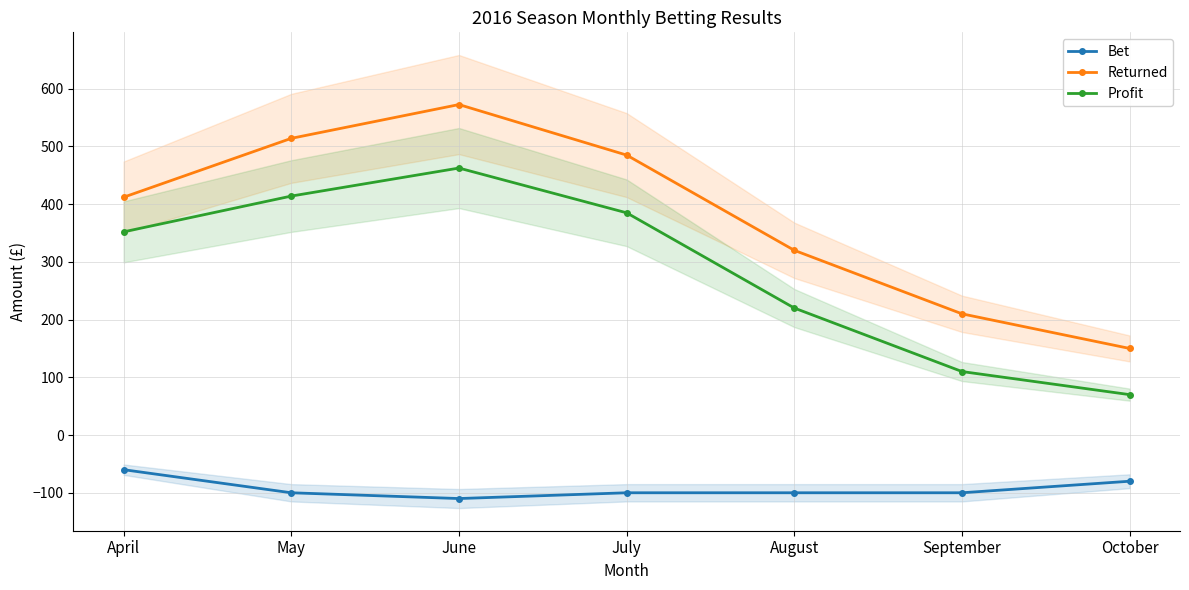

What is the difference between the Returned values at October and July?

335.0